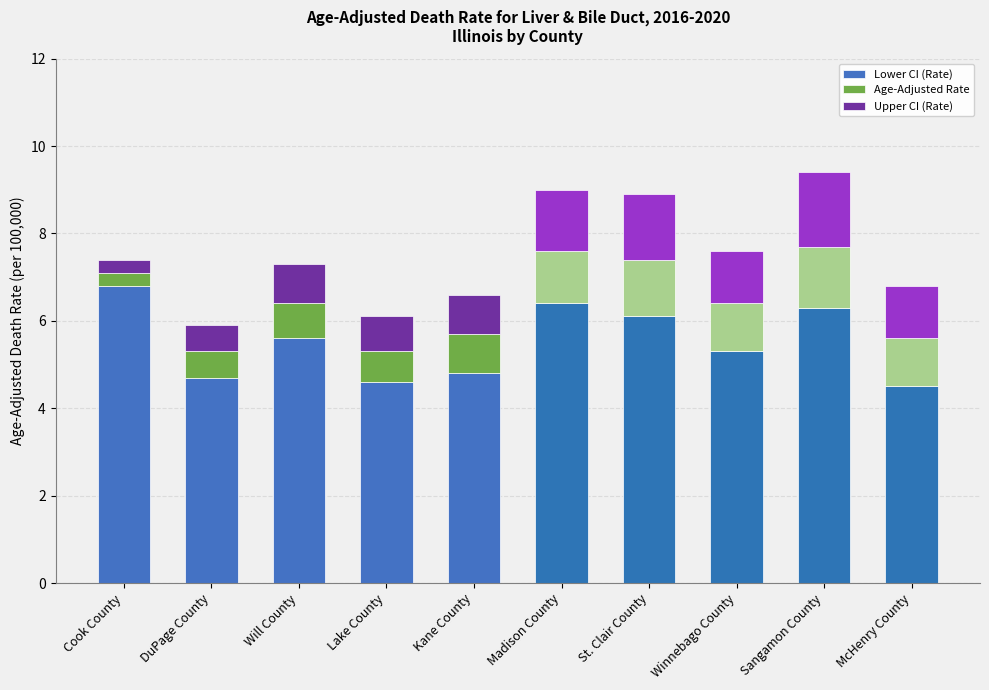

What is the total value across all series at Lake County?

6.1